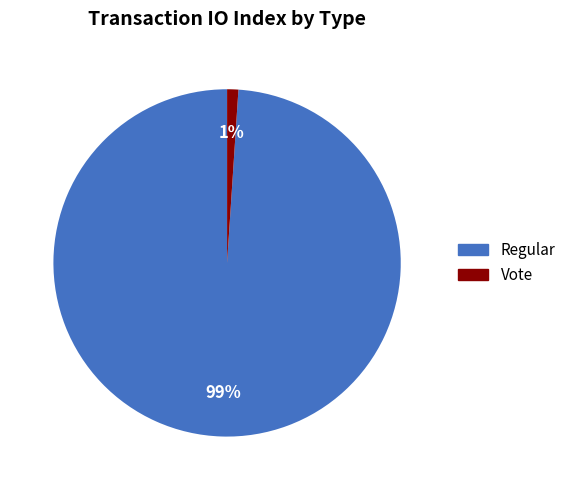

To the nearest percent, what is the combined percentage of Regular and Vote?

100%